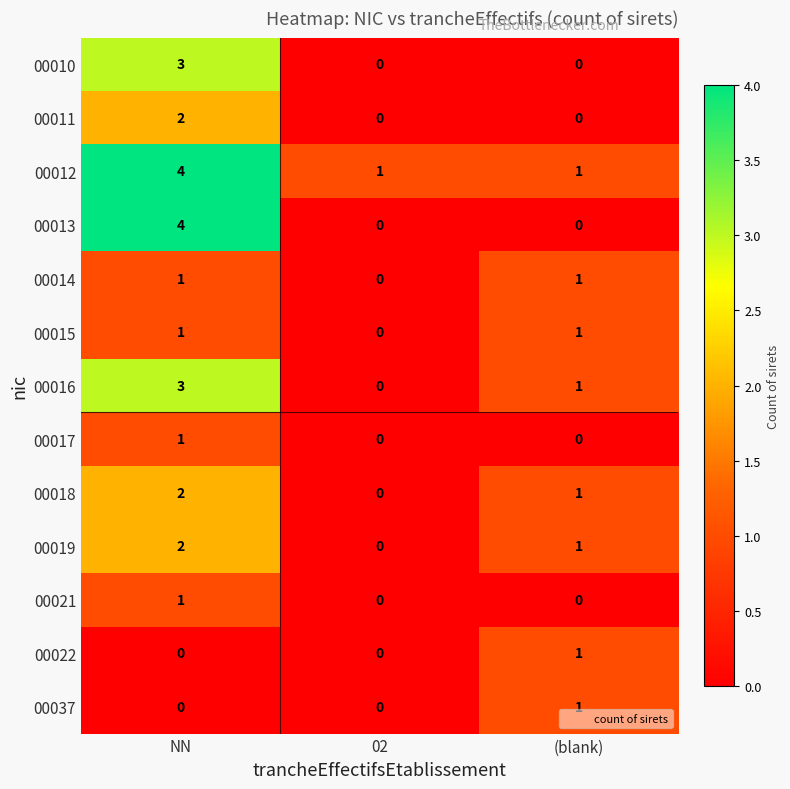

Which series changed the most between NN and (blank)?

00013